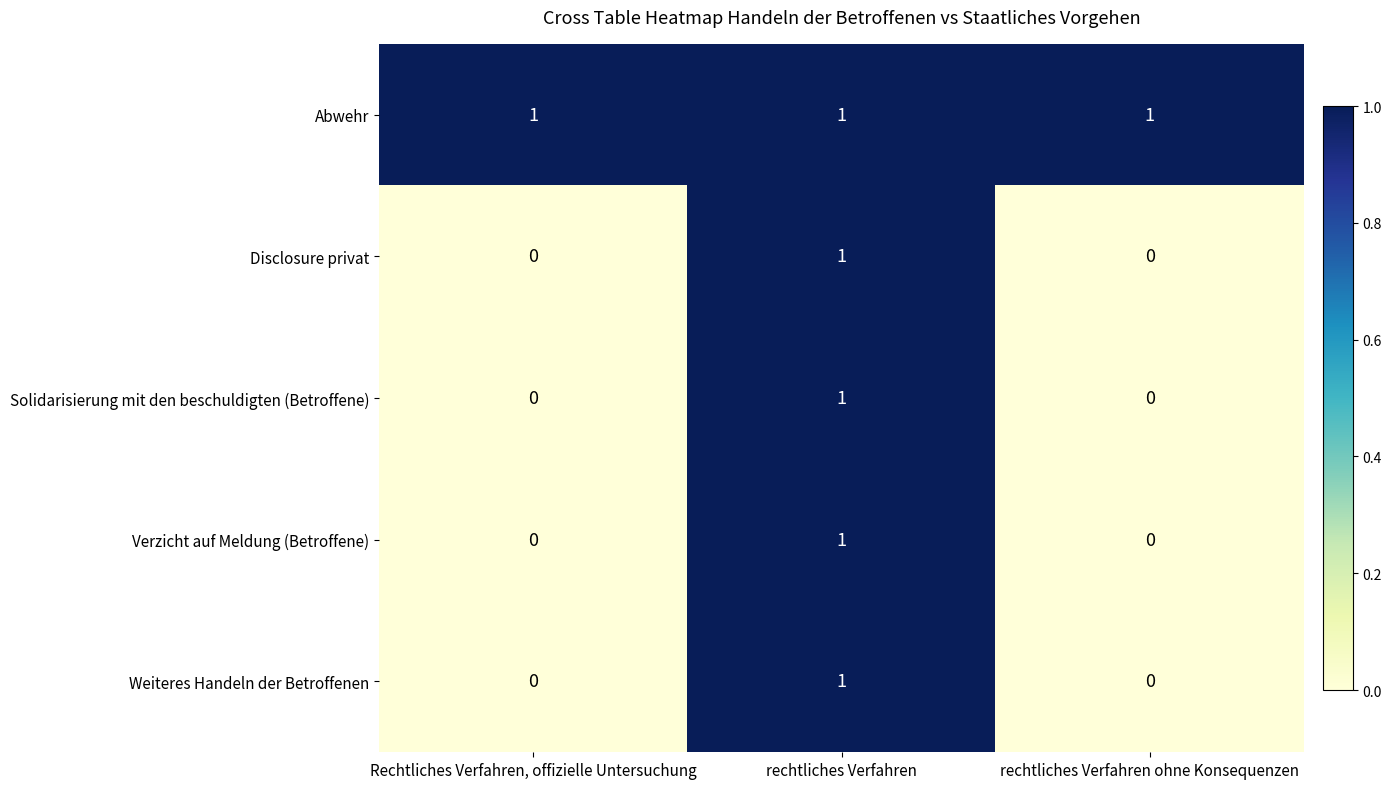

The value of Disclosure privat at Rechtliches Verfahren, offizielle Untersuchung is 0. True or false?

True